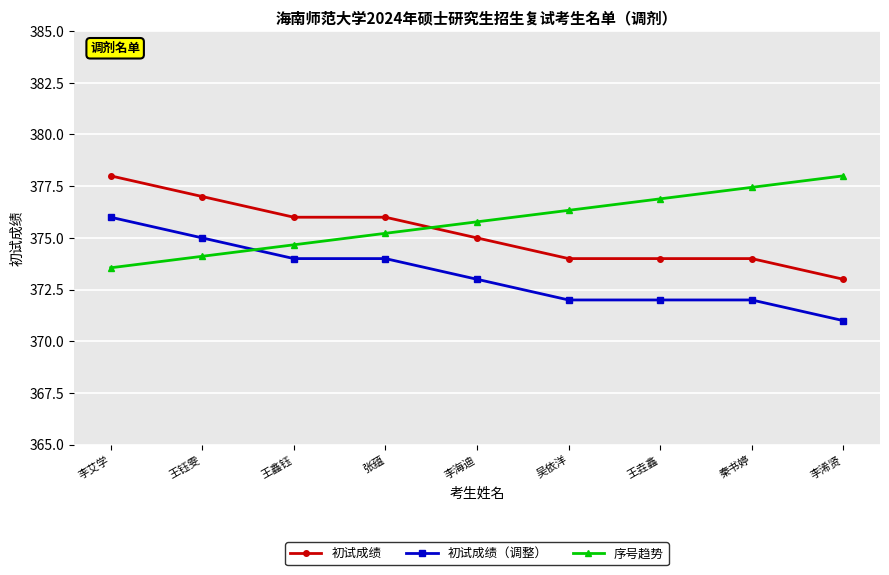

What is the difference between the highest and lowest values at 王鑫钰?

2.0